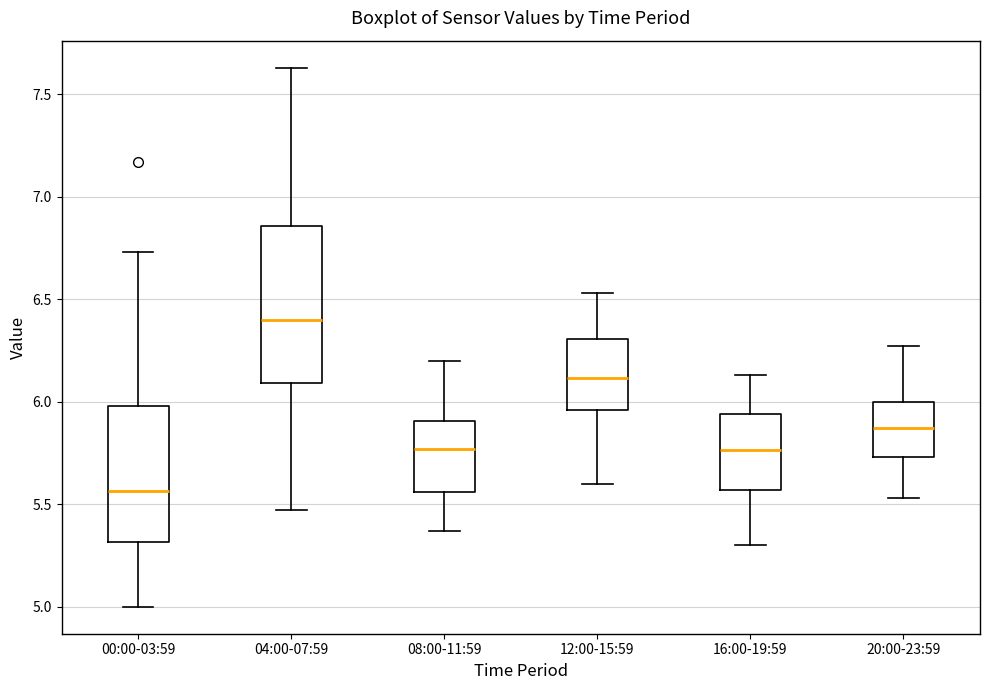

Reading left to right, read every box against the y-axis: the position of its median line, the range the box covers, and the ends of its whiskers. The values are not printed on the chart, so give them approximately, as read against the axis.

00:00-03:59: median 5.55, box 5.30 to 6.00, whiskers 5.00 to 6.75
04:00-07:59: median 6.40, box 6.10 to 6.85, whiskers 5.45 to 7.65
08:00-11:59: median 5.75, box 5.55 to 5.90, whiskers 5.35 to 6.20
12:00-15:59: median 6.10, box 5.95 to 6.30, whiskers 5.60 to 6.55
16:00-19:59: median 5.75, box 5.55 to 5.95, whiskers 5.30 to 6.15
20:00-23:59: median 5.85, box 5.75 to 6.00, whiskers 5.55 to 6.25